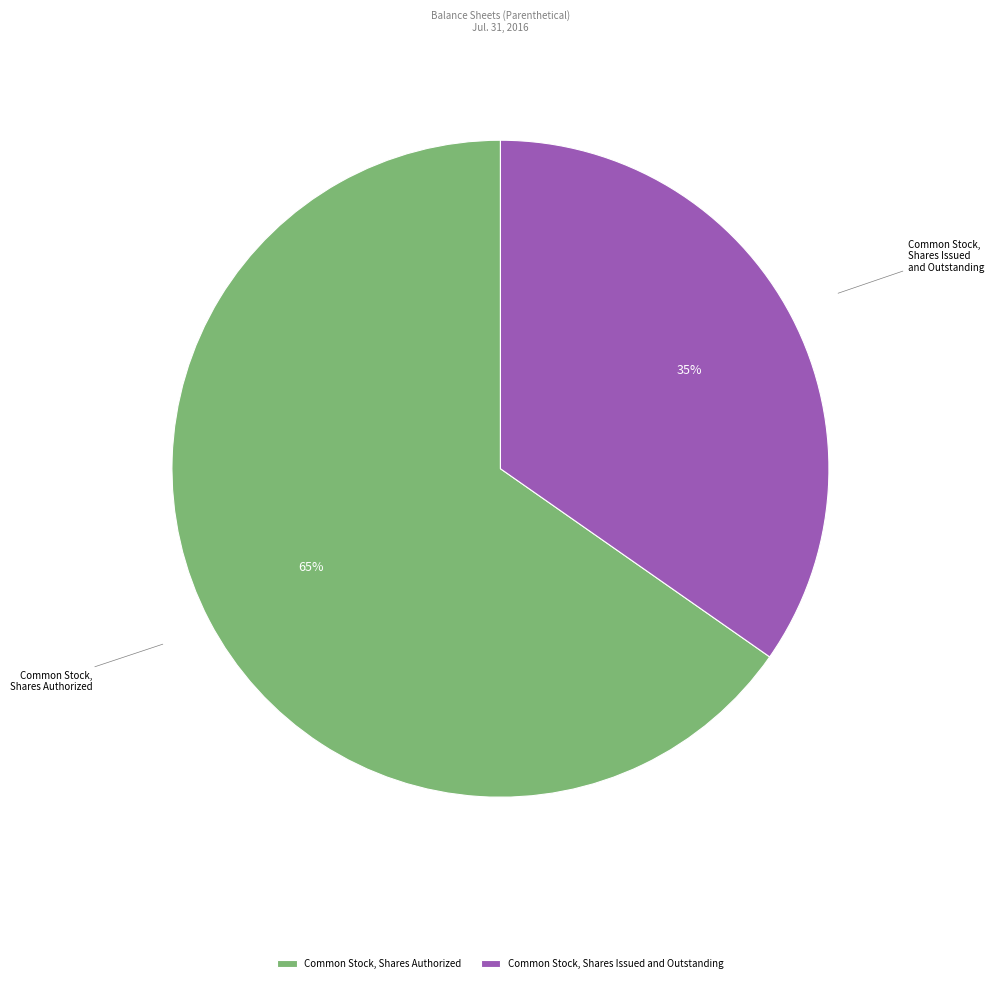

What percentage is the Common Stock, Shares Authorized slice, to the nearest percent?

65%